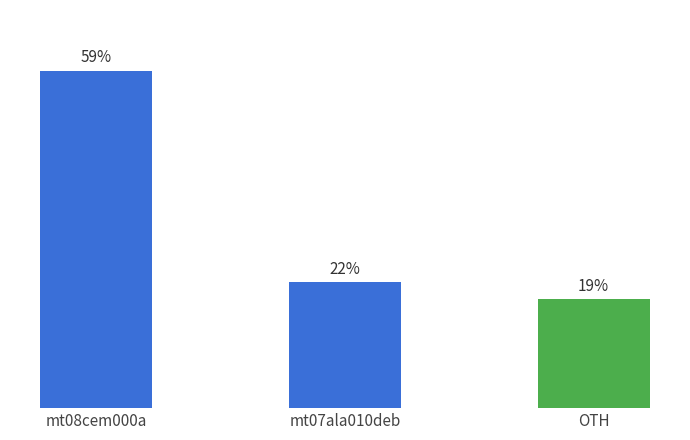

Where does the data first go above 22?

mt08cem000a